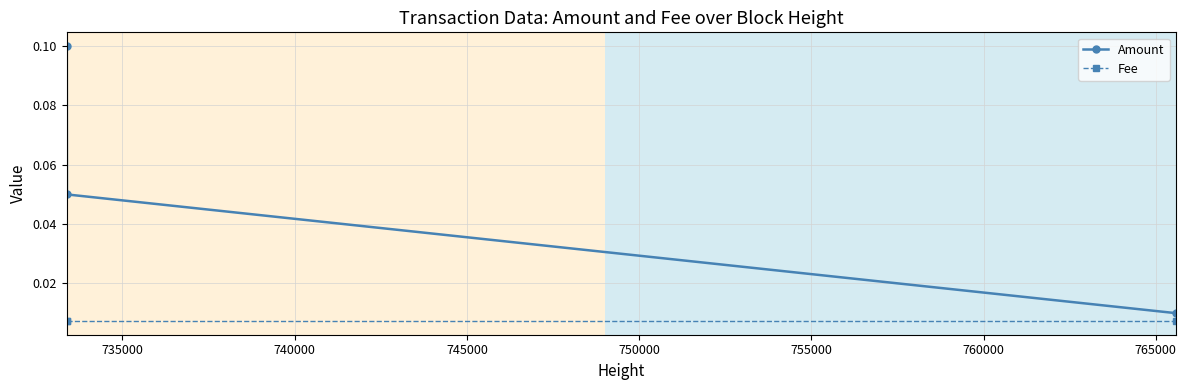

Which series has the largest total across all categories?

Amount